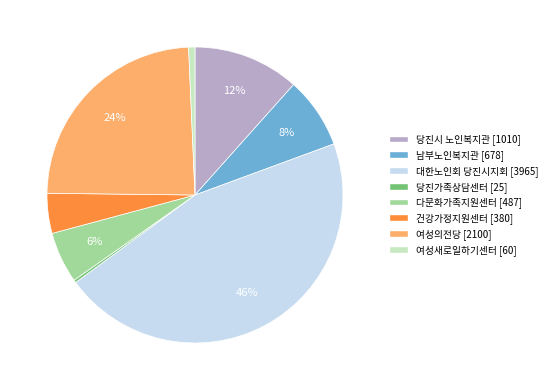

True or false: 다문화가족지원센터 accounts for 19% of the total.

False